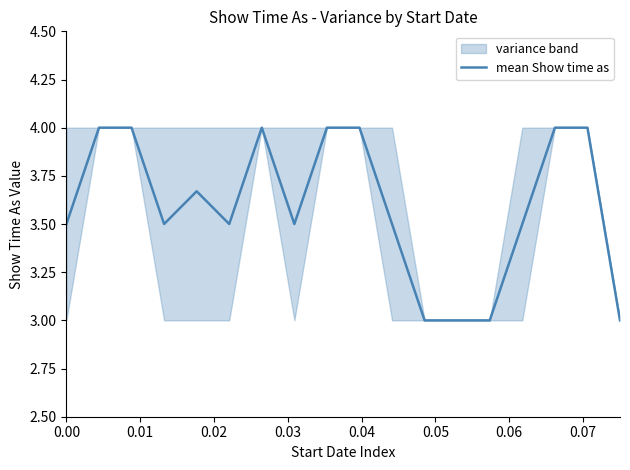

Count the number of data series in this chart.

1